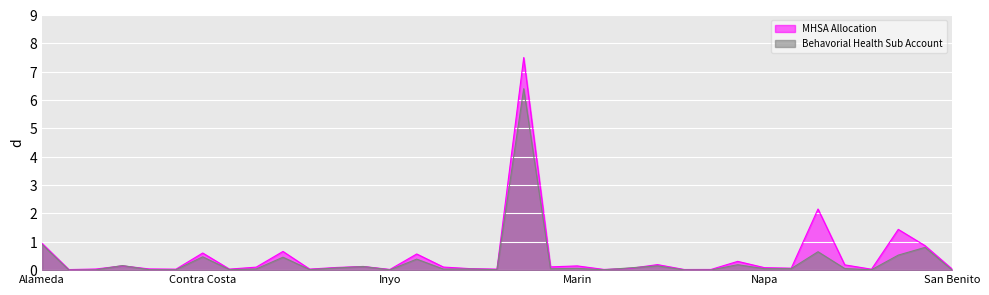

Between Imperial and Modoc, which series saw the biggest shift?

Behavorial Health Sub Account